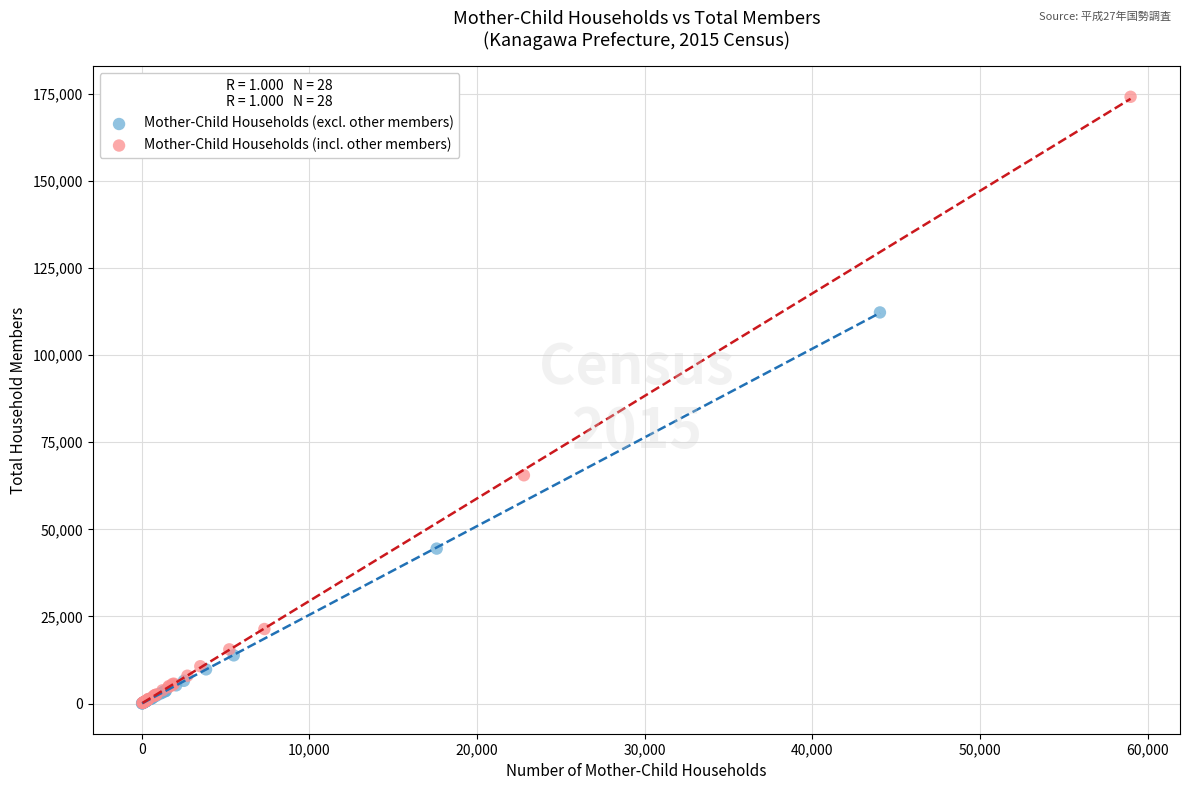

Which series has the largest Y range (max minus min)?

Mother-Child Households (incl. other members)